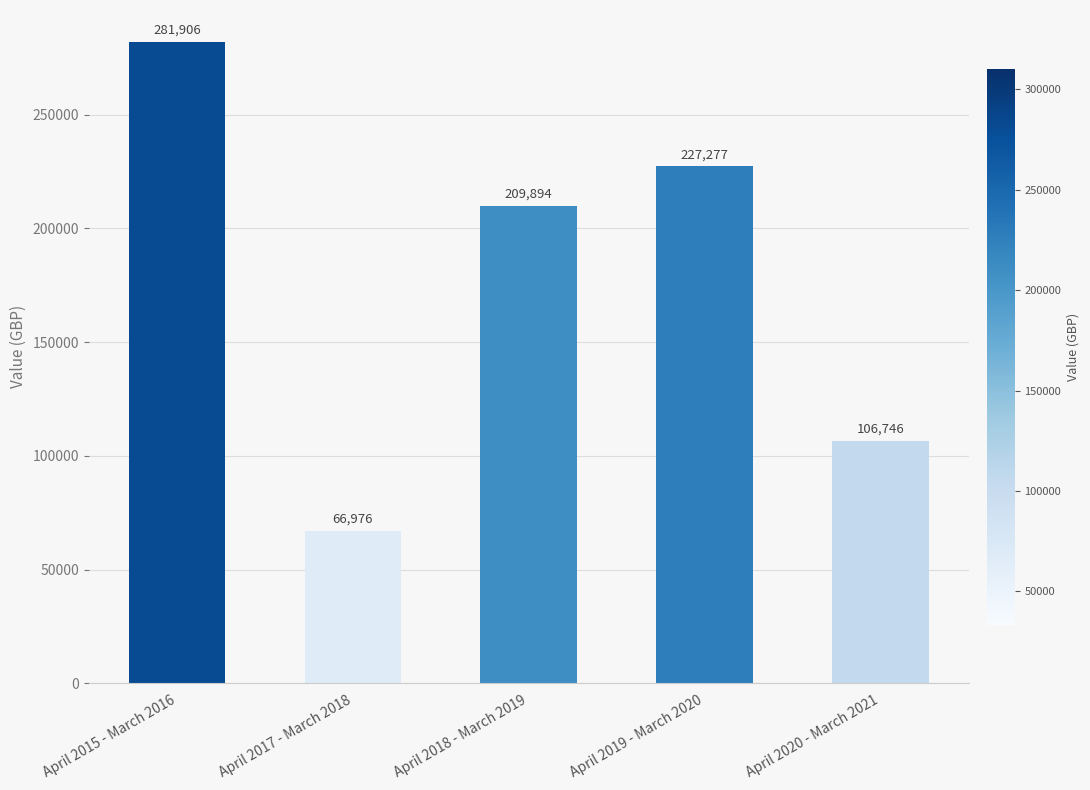

The value at April 2018 - March 2019 is 209894. True or false?

True